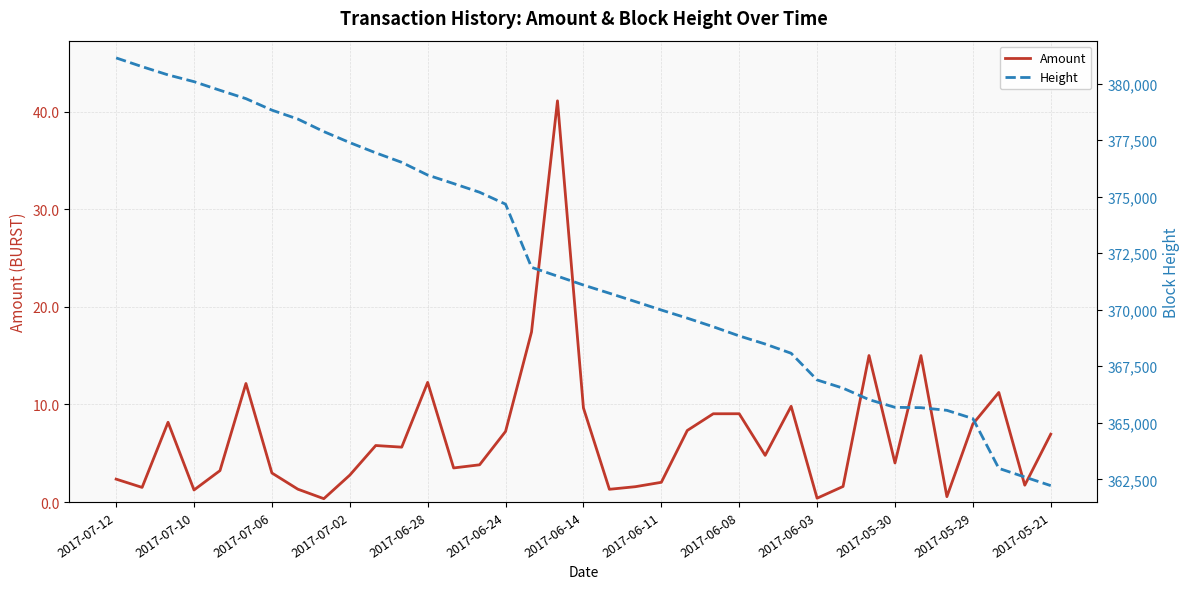

True or false: Amount and Height cross at least once.

False